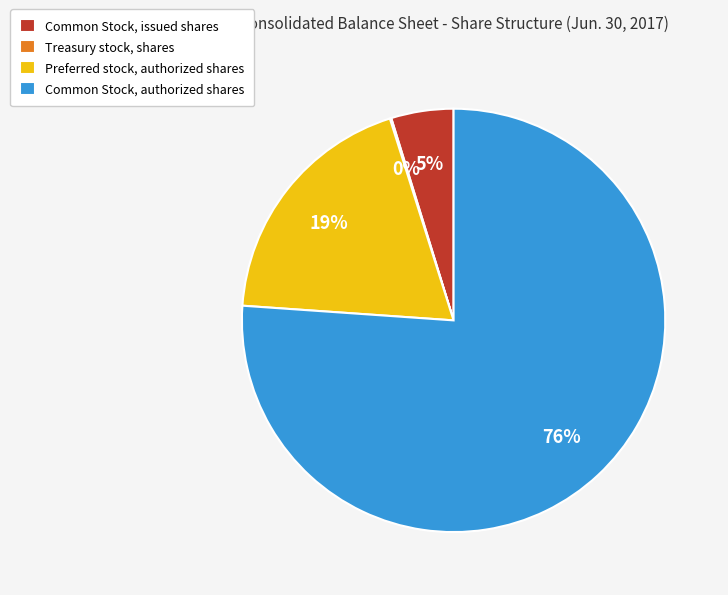

To the nearest percent, what portion does Common Stock, authorized shares represent?

76%